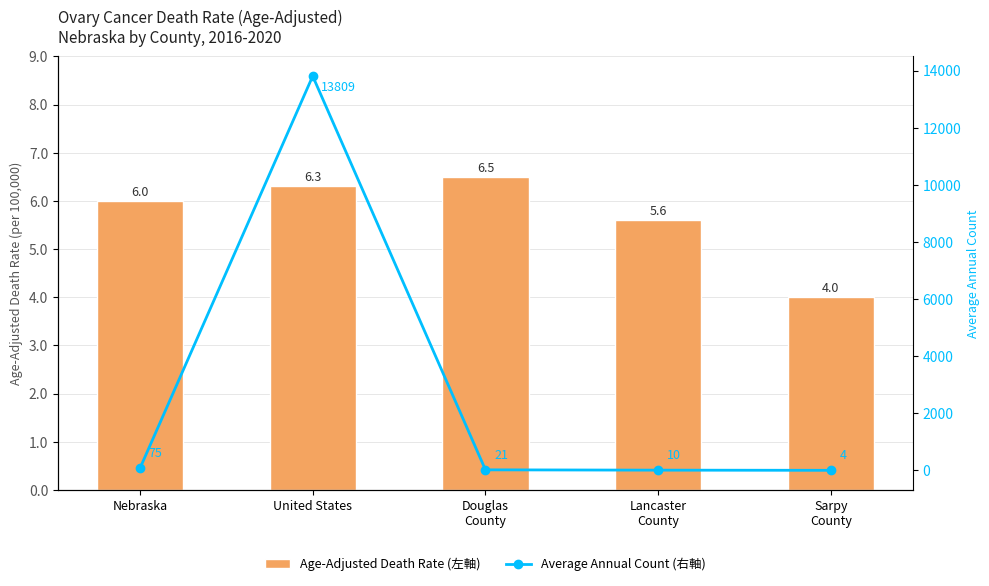

At which label is Average Annual Count (右軸) closest to 6906?

Nebraska